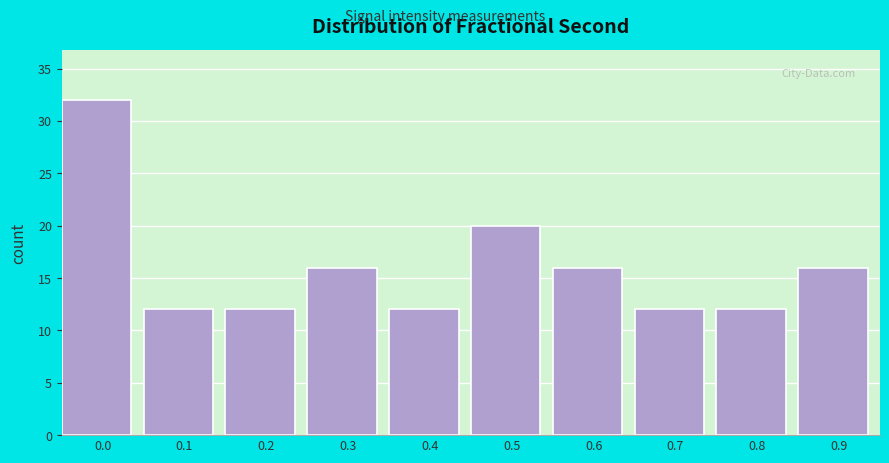

Reading left to right, extract all data points from this chart.

0.0=32	0.1=12	0.2=12	0.3=16	0.4=12	0.5=20	0.6=16	0.7=12	0.8=12	0.9=16